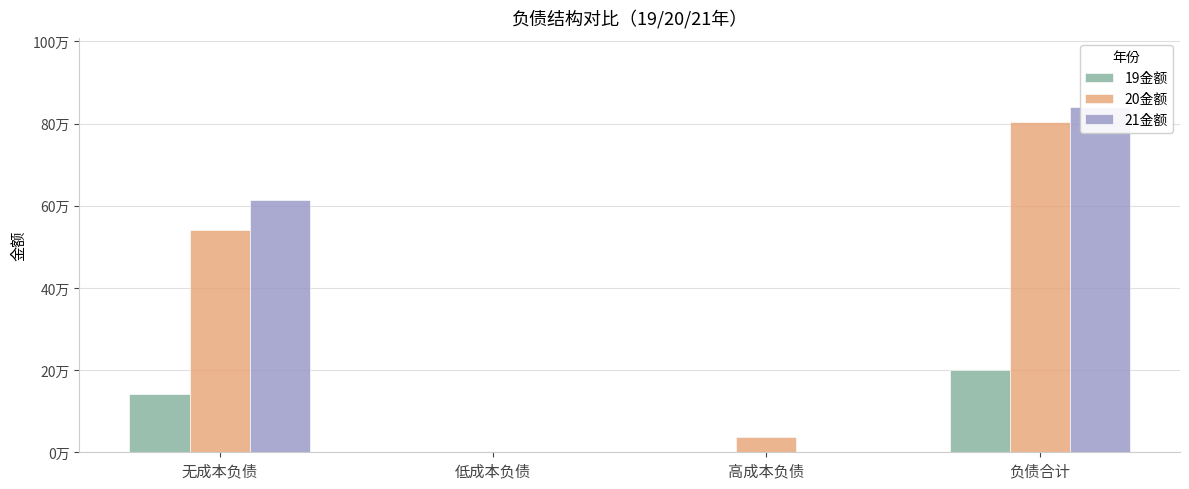

How many groups of bars are there?

4